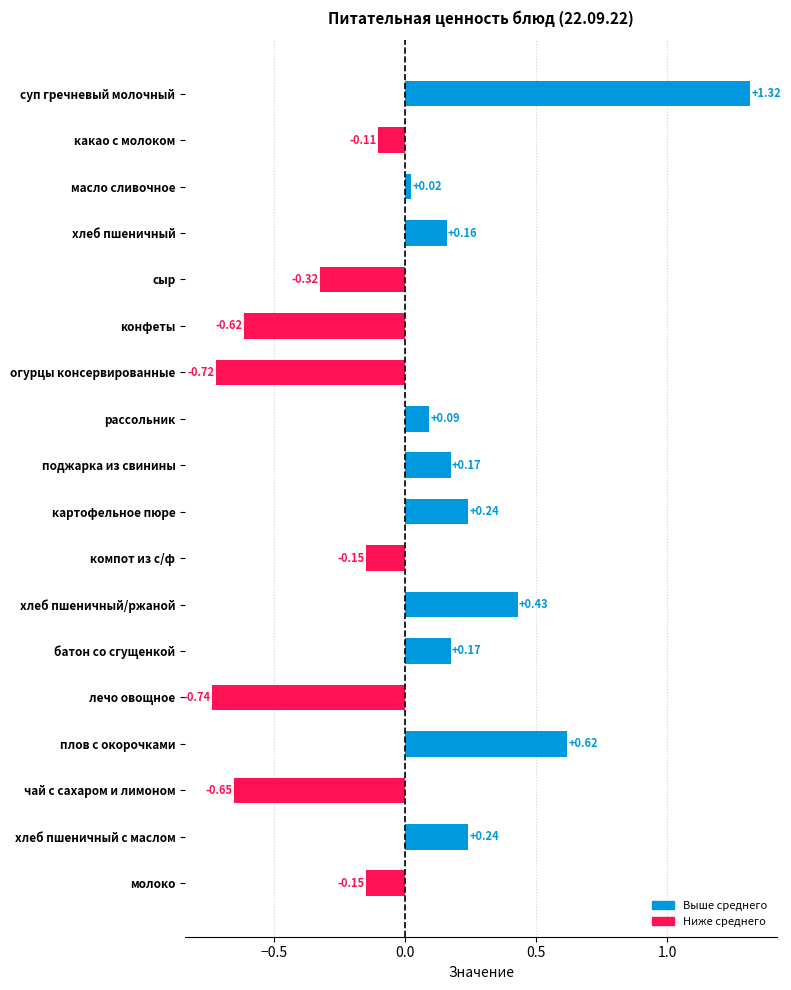

What is the difference between the maximum and minimum values?

2.1